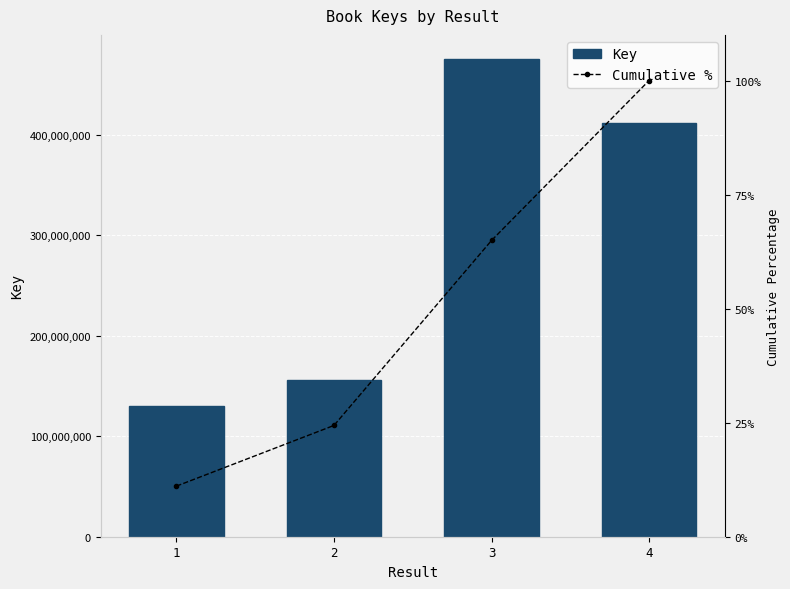

Between 4 and 2, which is larger?

4